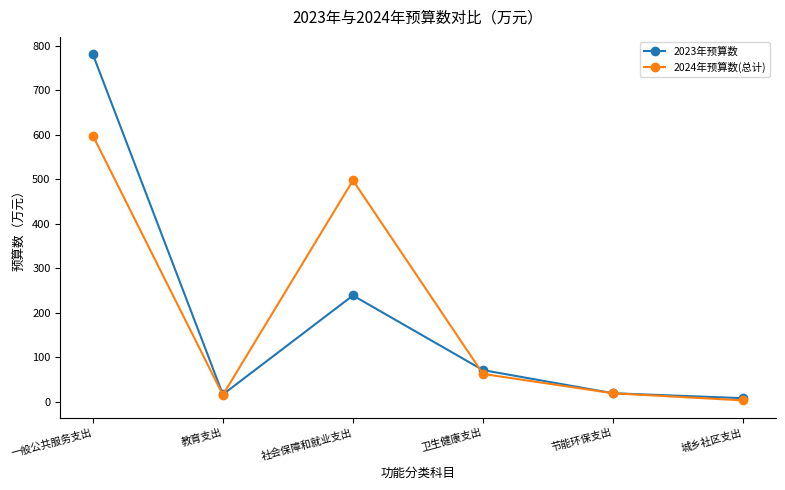

At which label is 2024年预算数(总计) closest to 300?

社会保障和就业支出